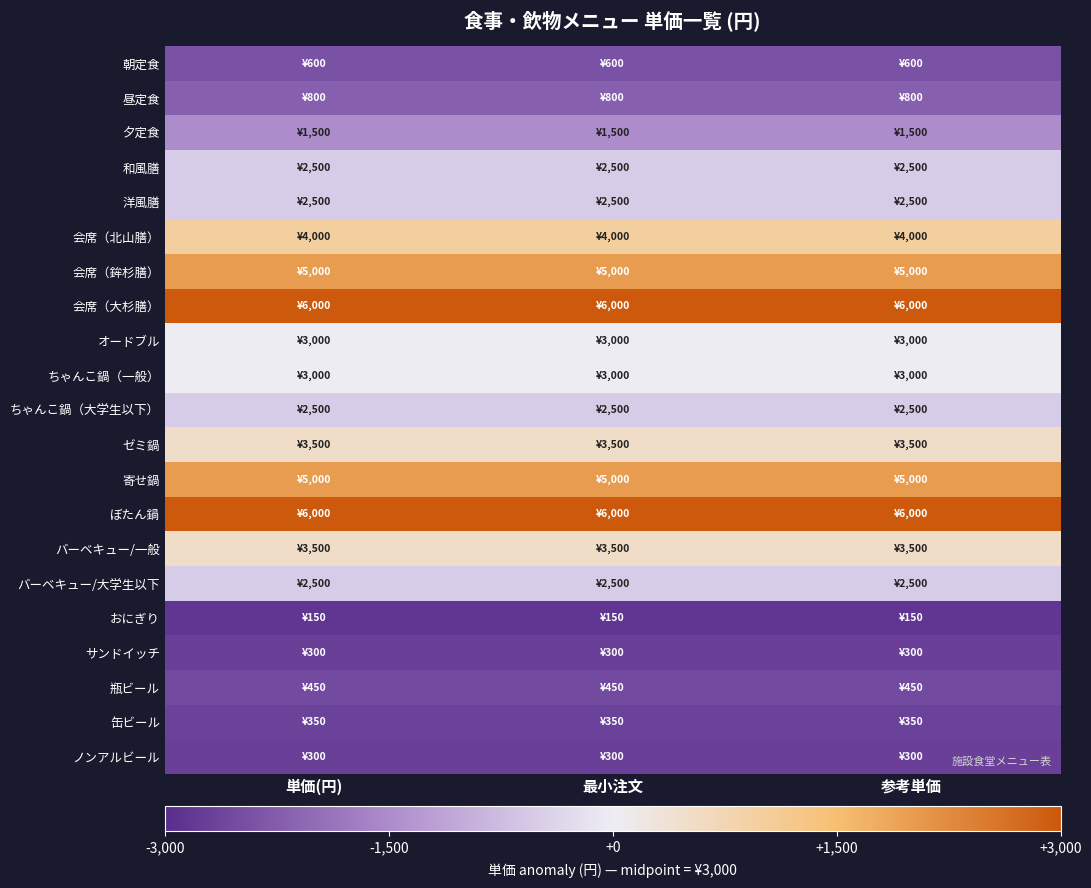

Rank the series at 参考単価 from highest to lowest value.

会席（大杉膳）, ぼたん鍋, 会席（鉾杉膳）, 寄せ鍋, 会席（北山膳）, ゼミ鍋, バーベキュー/一般, オードブル, ちゃんこ鍋（一般）, 和風膳, 洋風膳, ちゃんこ鍋（大学生以下）, バーベキュー/大学生以下, 夕定食, 昼定食, 朝定食, 瓶ビール, 缶ビール, サンドイッチ, ノンアルビール, おにぎり